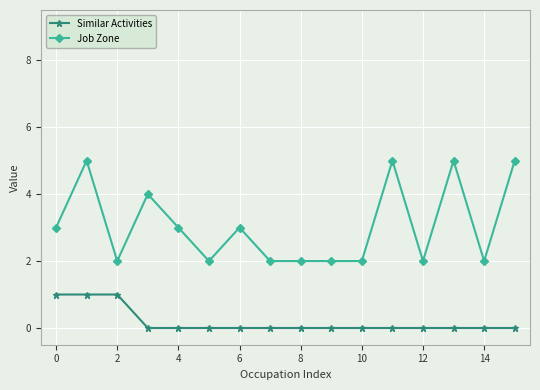

What is the greatest value displayed?

5